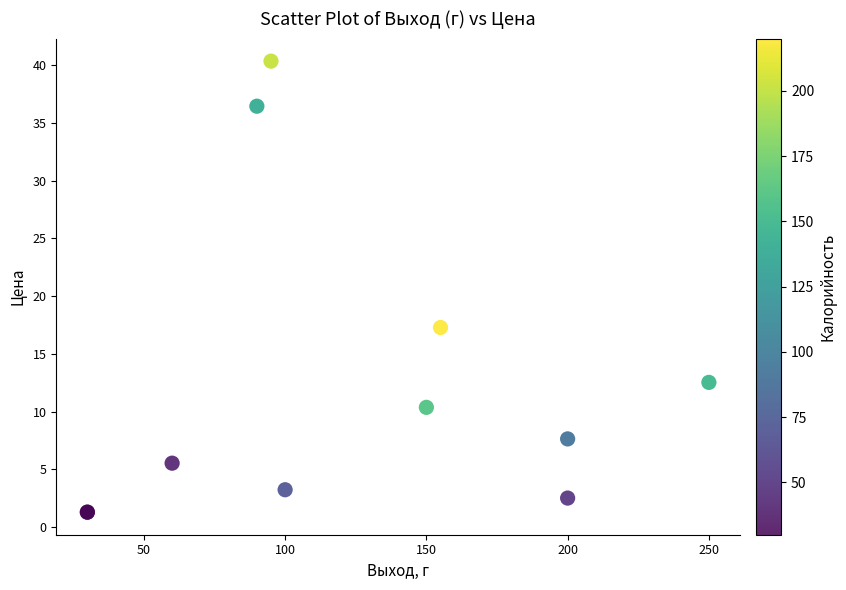

What Y value in the scatter plot is closest to 20?

17.3